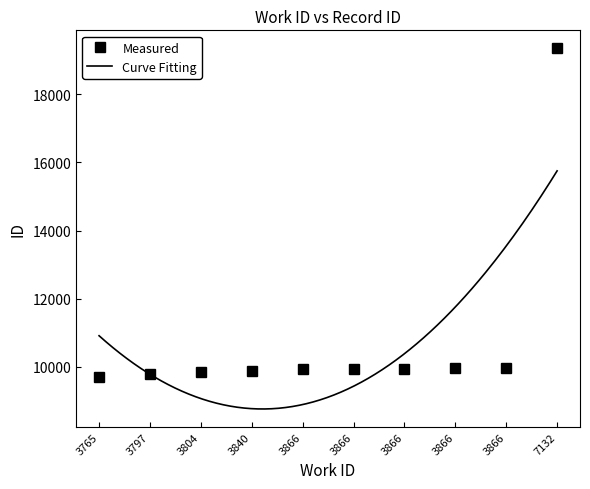

Approximately how many times larger is the value at 7132 compared to 3804?

2.0